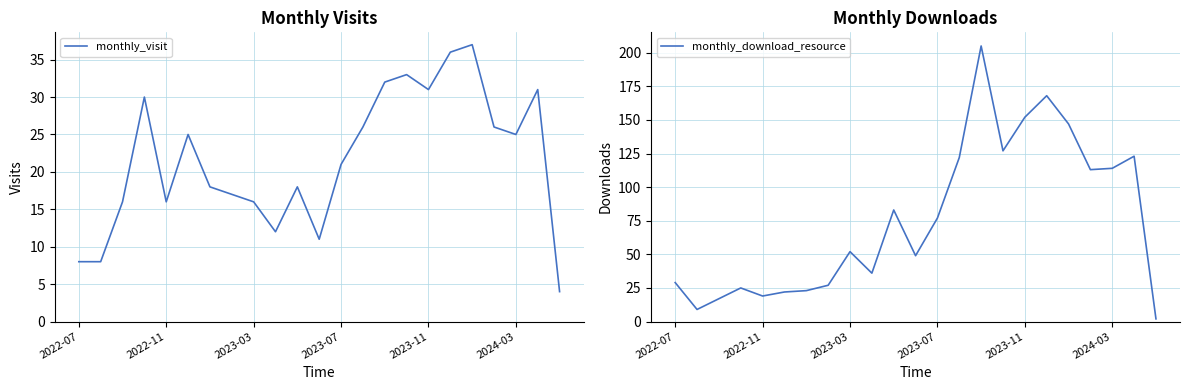

The value of monthly_visit at 15 is 20. True or false?

False